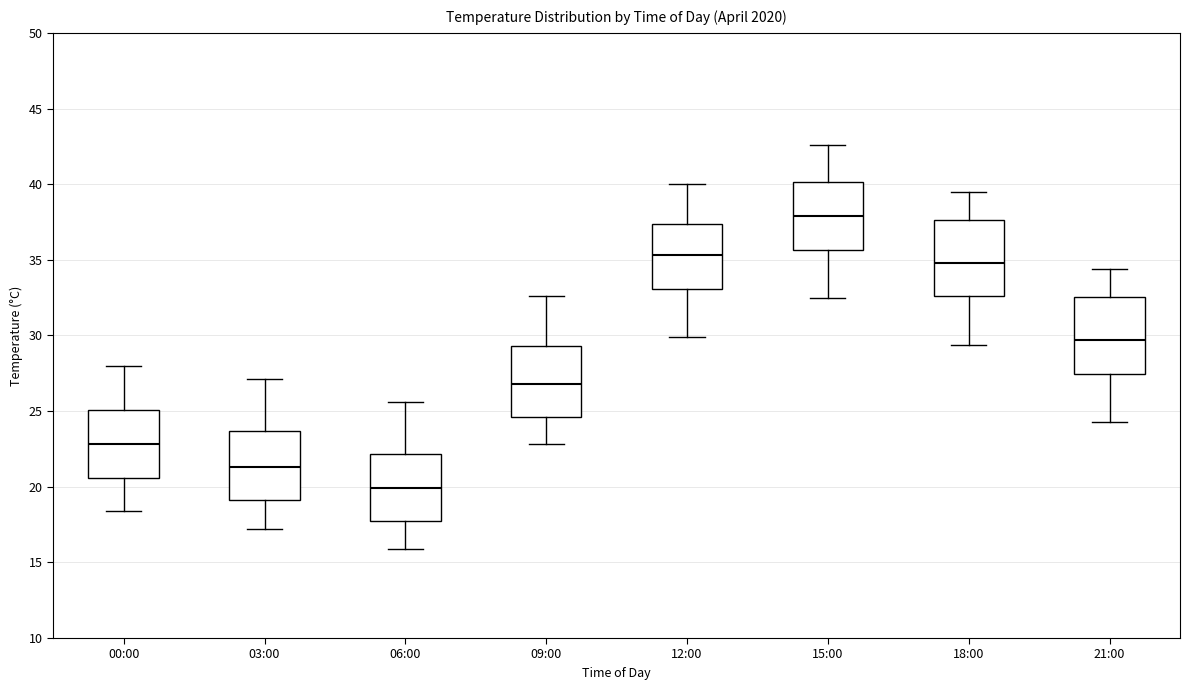

Where does the upper whisker of the box for 03:00 end on the y-axis? The values are not printed on the chart, so give them approximately, as read against the axis.

27.0